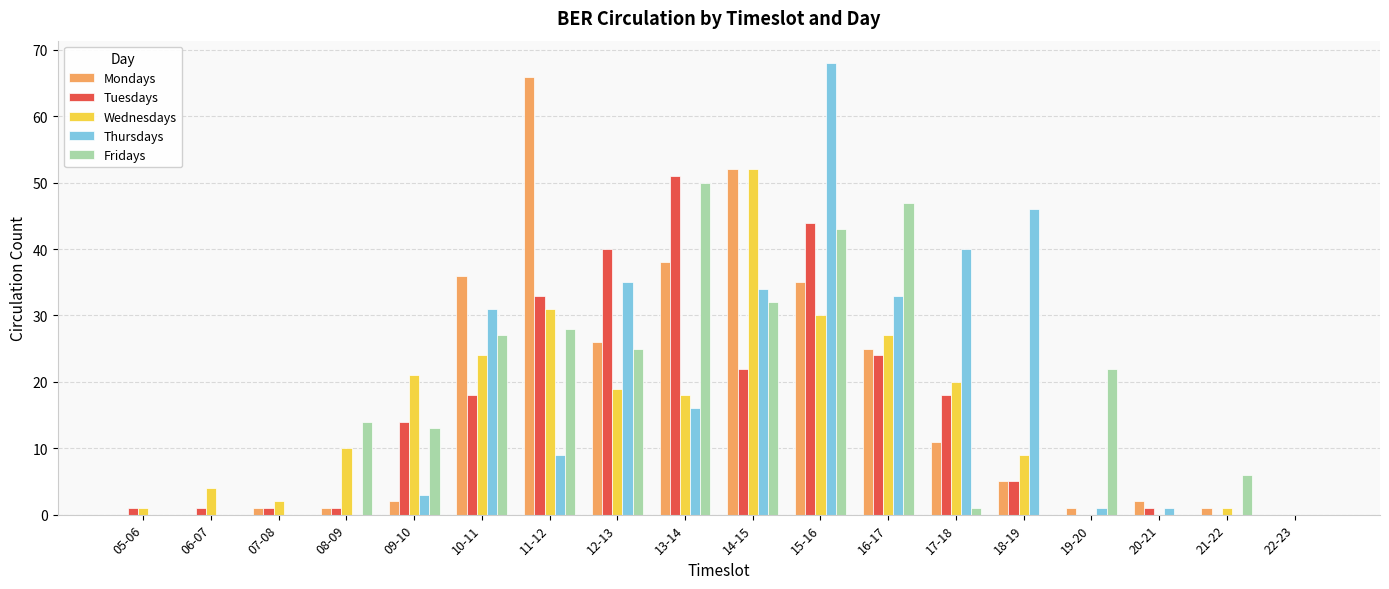

The Wednesdays series shows 41 at 16-17. True or false?

False